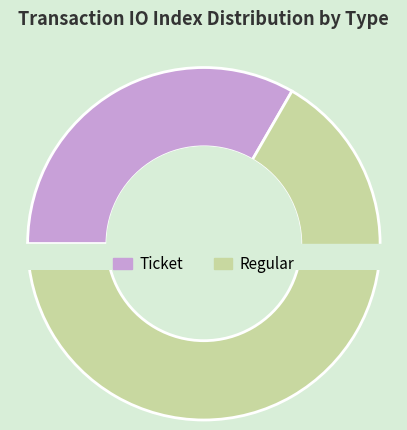

Which has a higher value, Ticket or Regular?

Regular